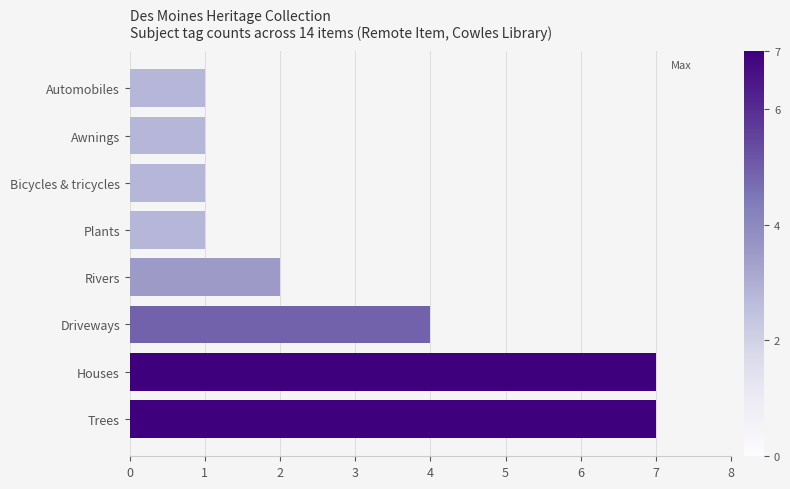

What is the greatest value displayed?

7